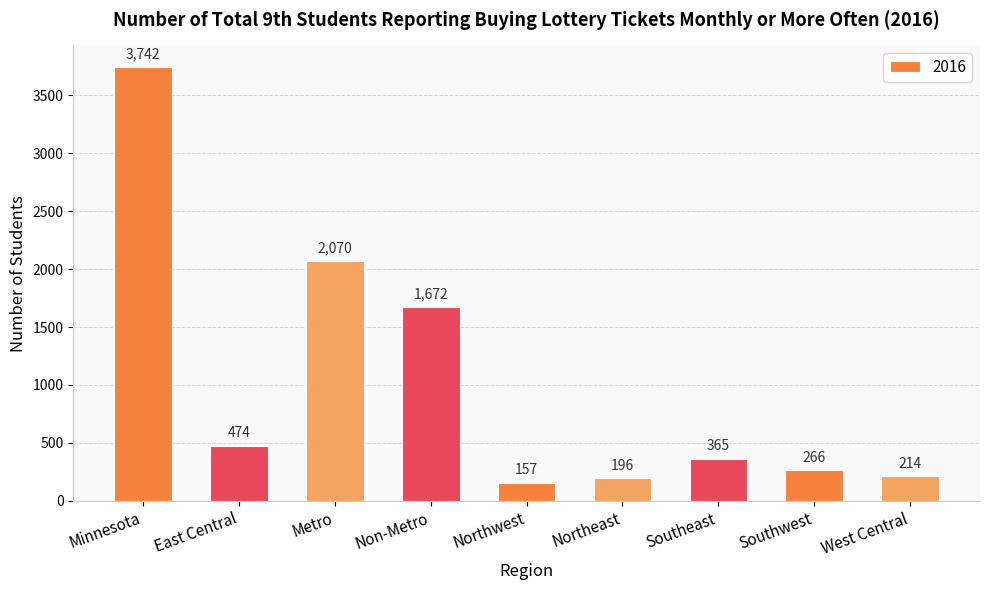

What is the label of the 9th bar from the left?

West Central